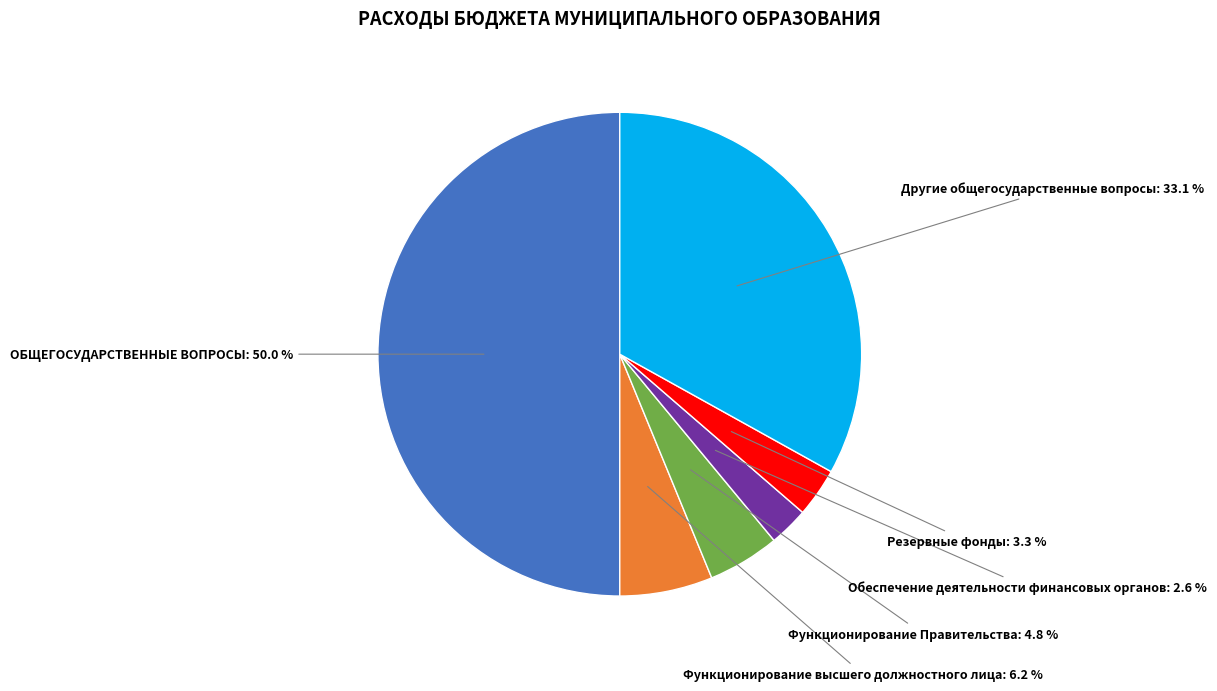

How many segments does this pie chart have?

6